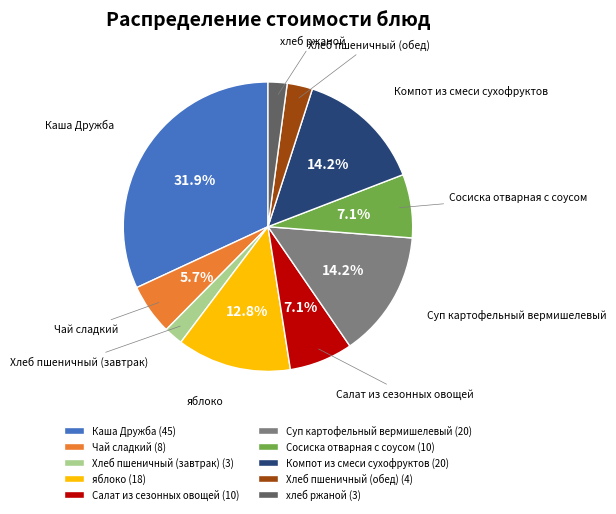

How many slices are in this pie chart?

10